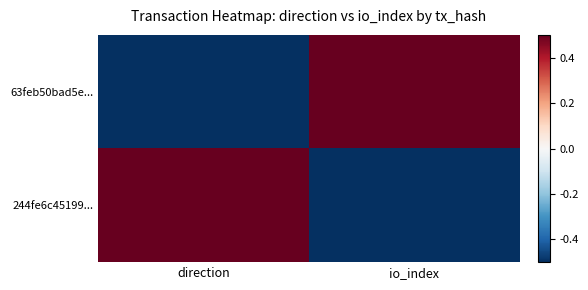

Between direction and io_index, which series saw the biggest shift?

63feb50bad5e...